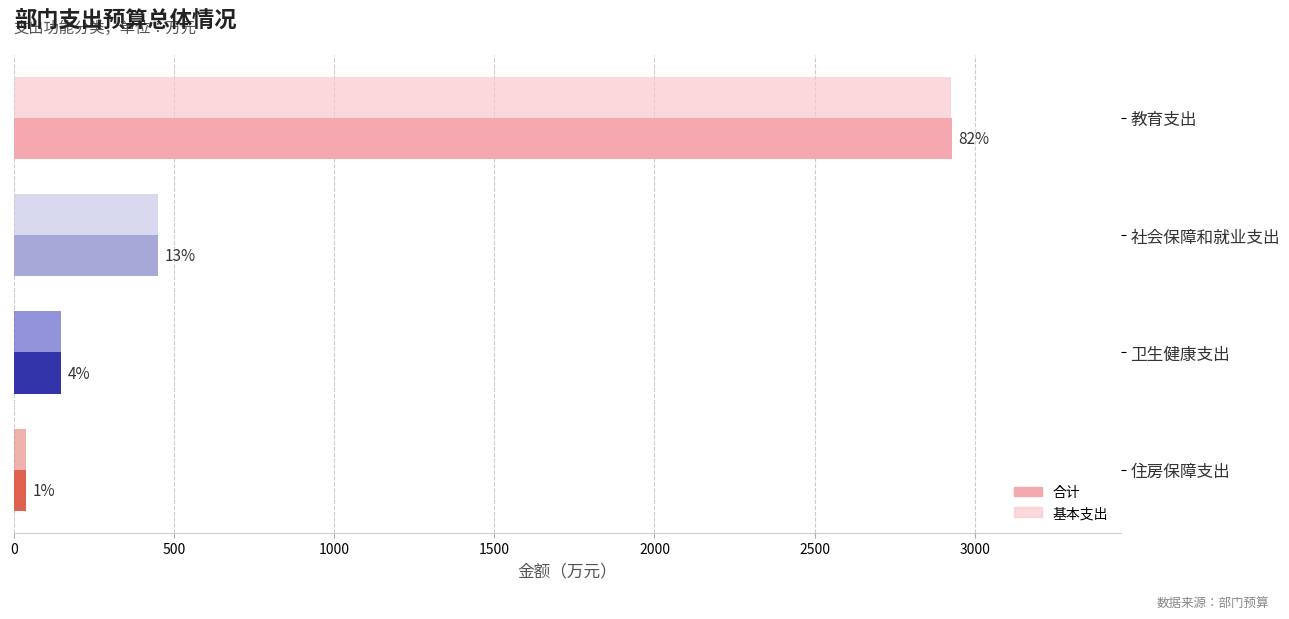

How many data points in 基本支出 are less than 450?

2